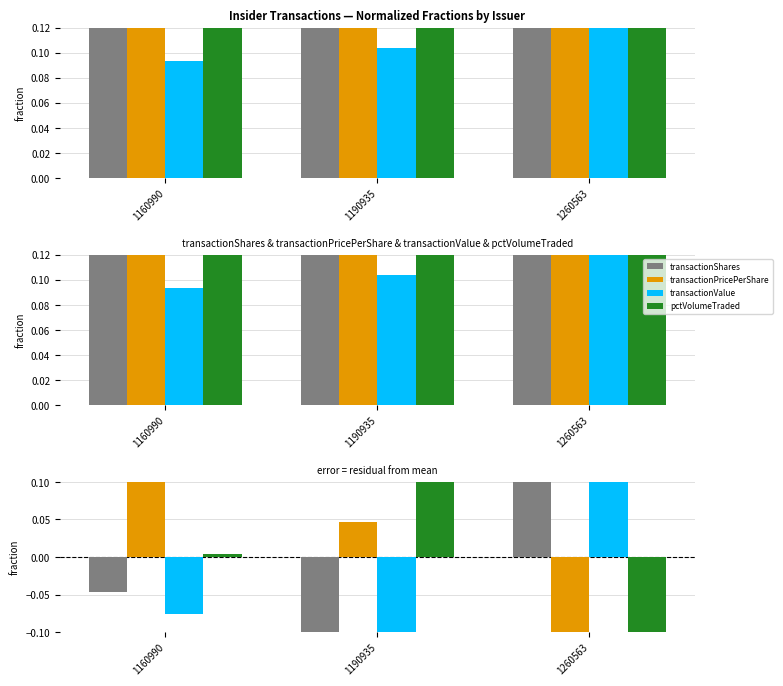

How many data points does each series have?

3